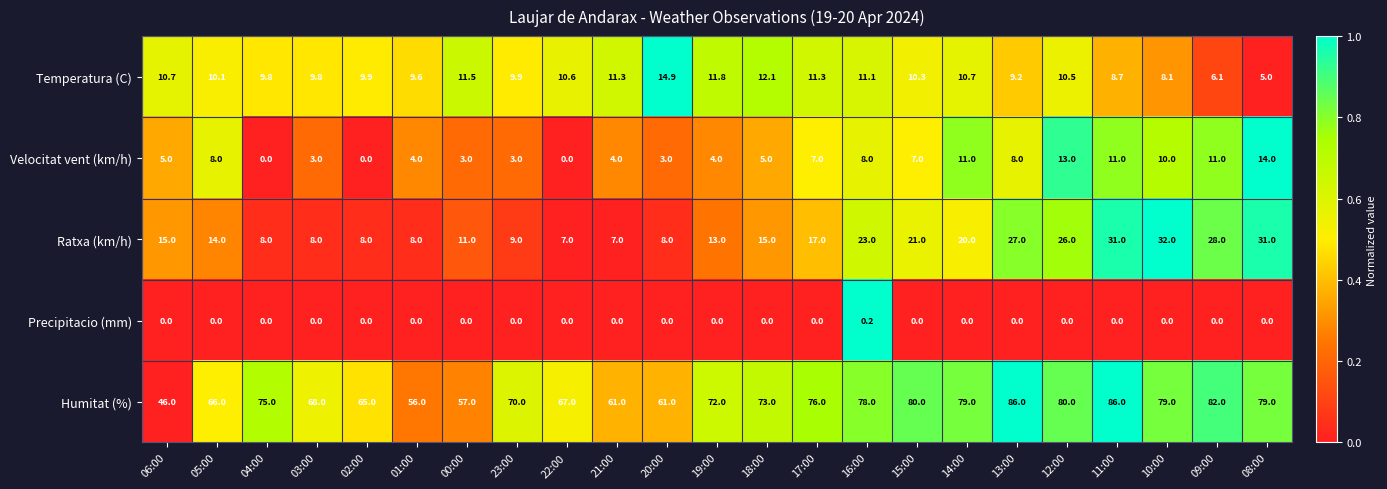

Is it true that Velocitat vent (km/h) equals 10.0 at 10:00?

True